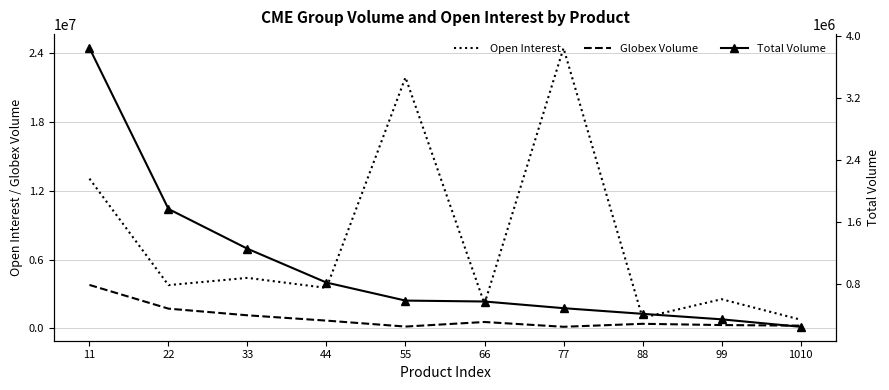

The value of Open Interest at 66 is 2786084. True or false?

False